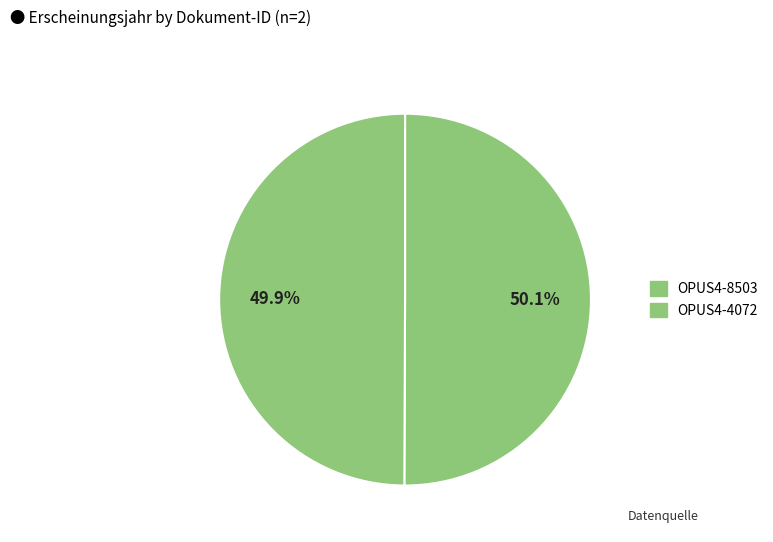

True or false: OPUS4-4072 accounts for 57% of the total.

False